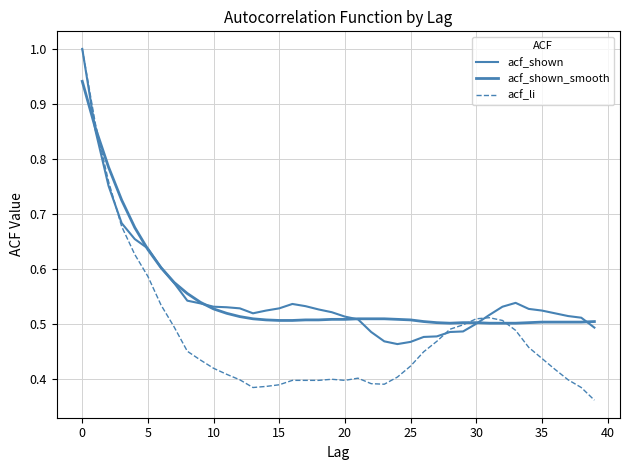

Which series has the largest total across all categories?

acf_shown